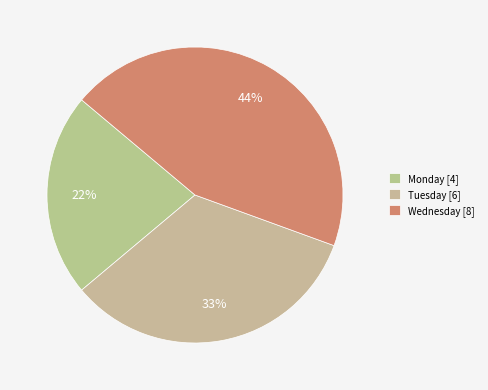

Is it true that Tuesday is 33% of the pie?

True